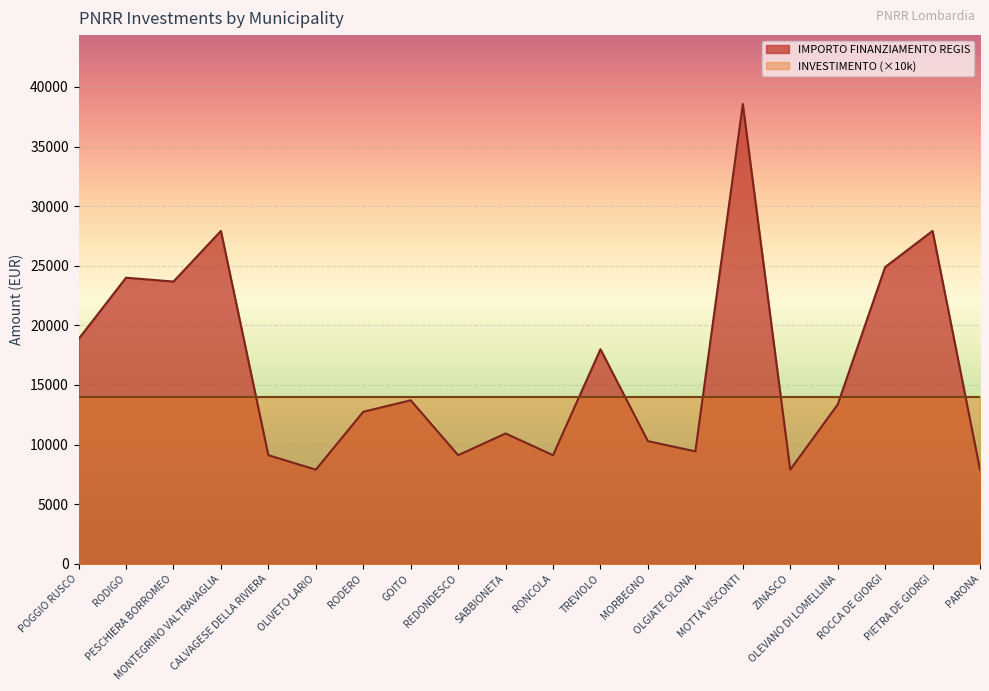

The value at PESCHIERA BORROMEO is 23673. True or false?

True